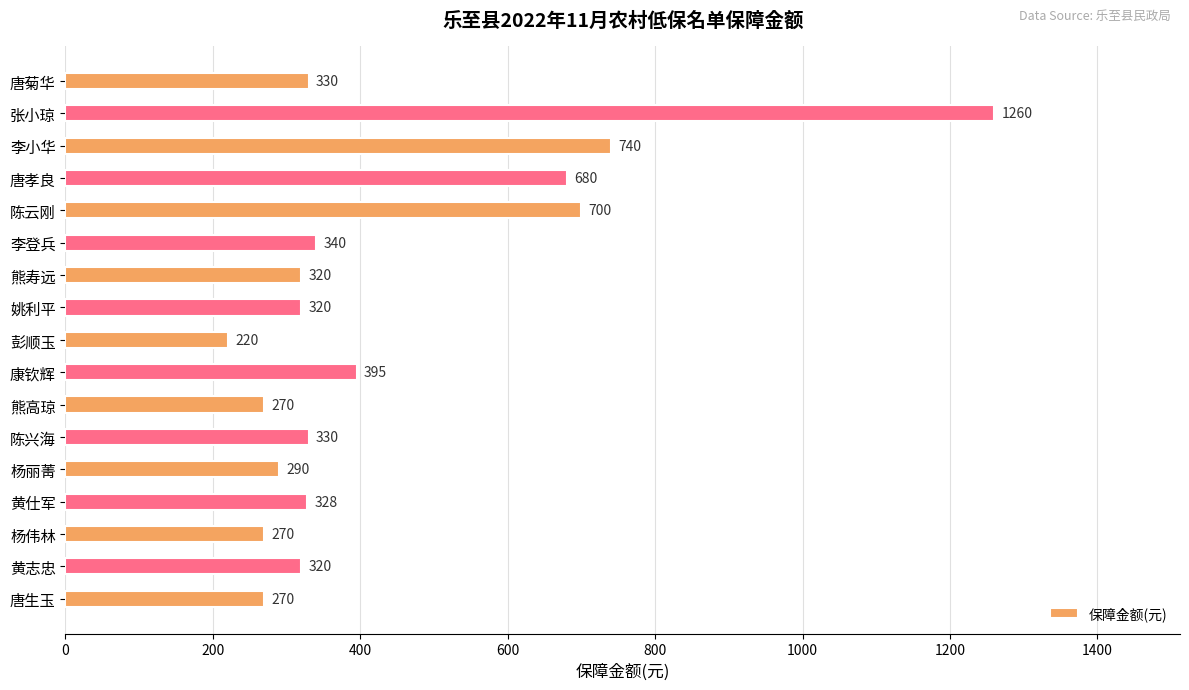

Read the value at 黄志忠, to the nearest 50.

300